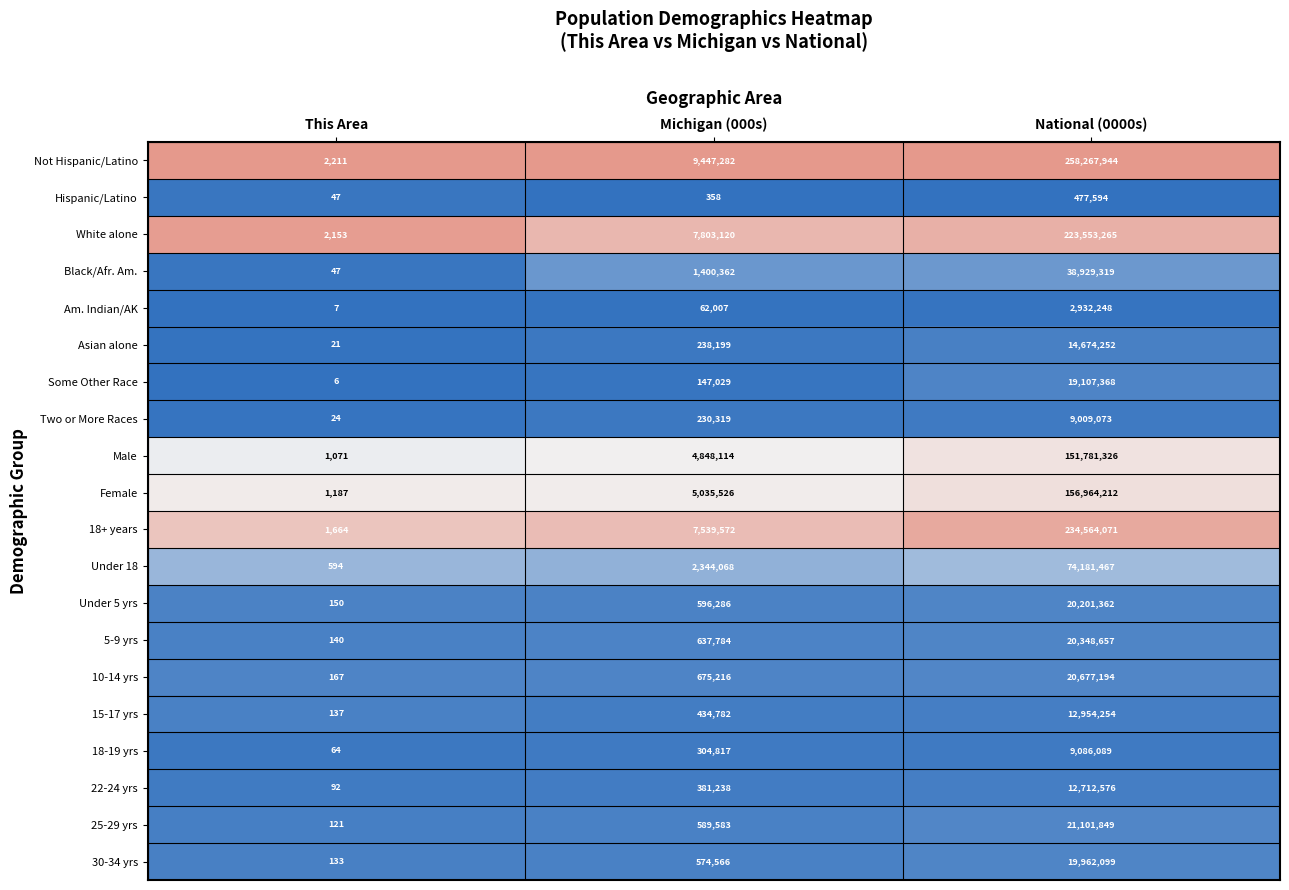

Which category has the lowest value in the Black/Afr. Am. series?

This Area